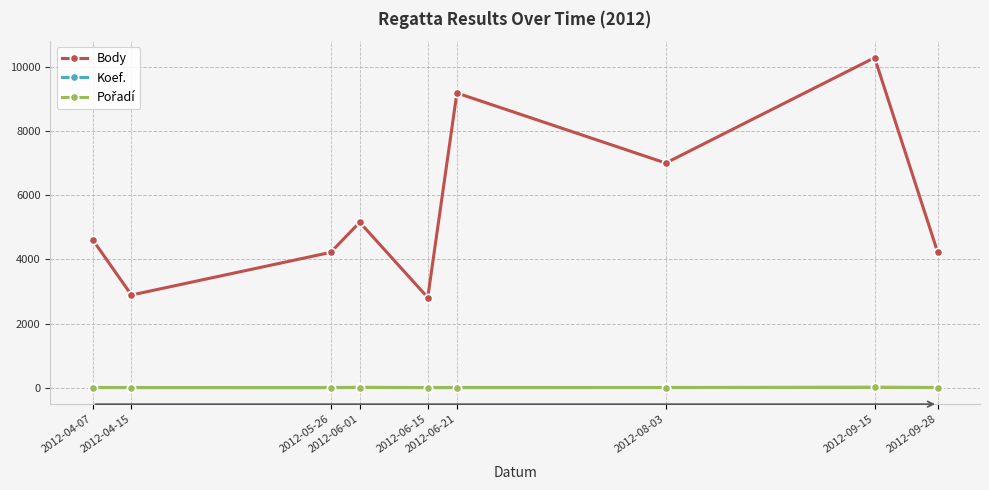

Which series has the largest total across all categories?

Body